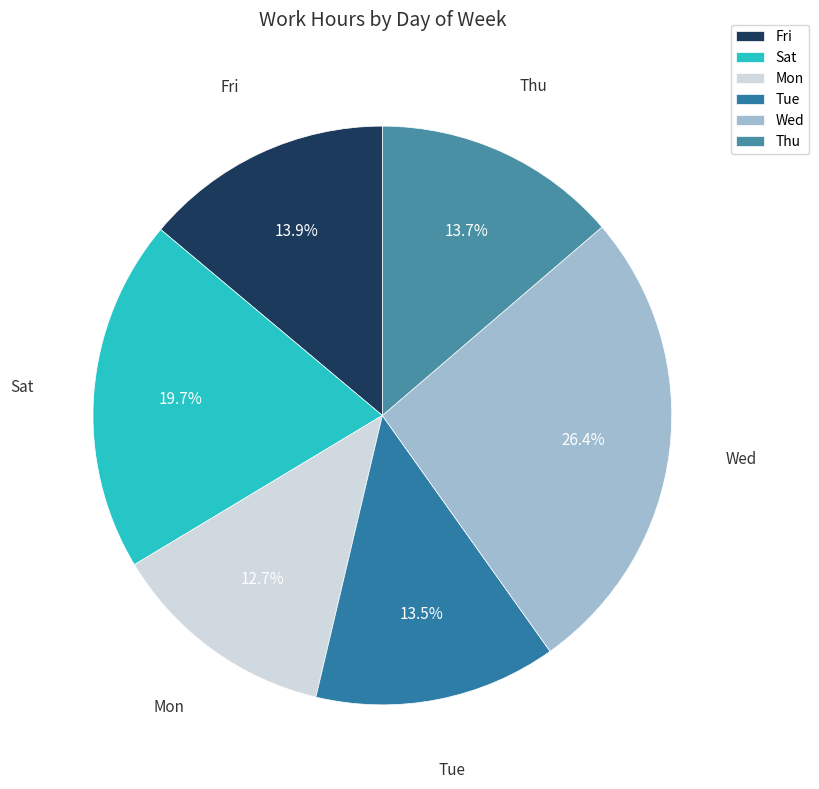

What portion of the pie excludes Tue?

86.5%